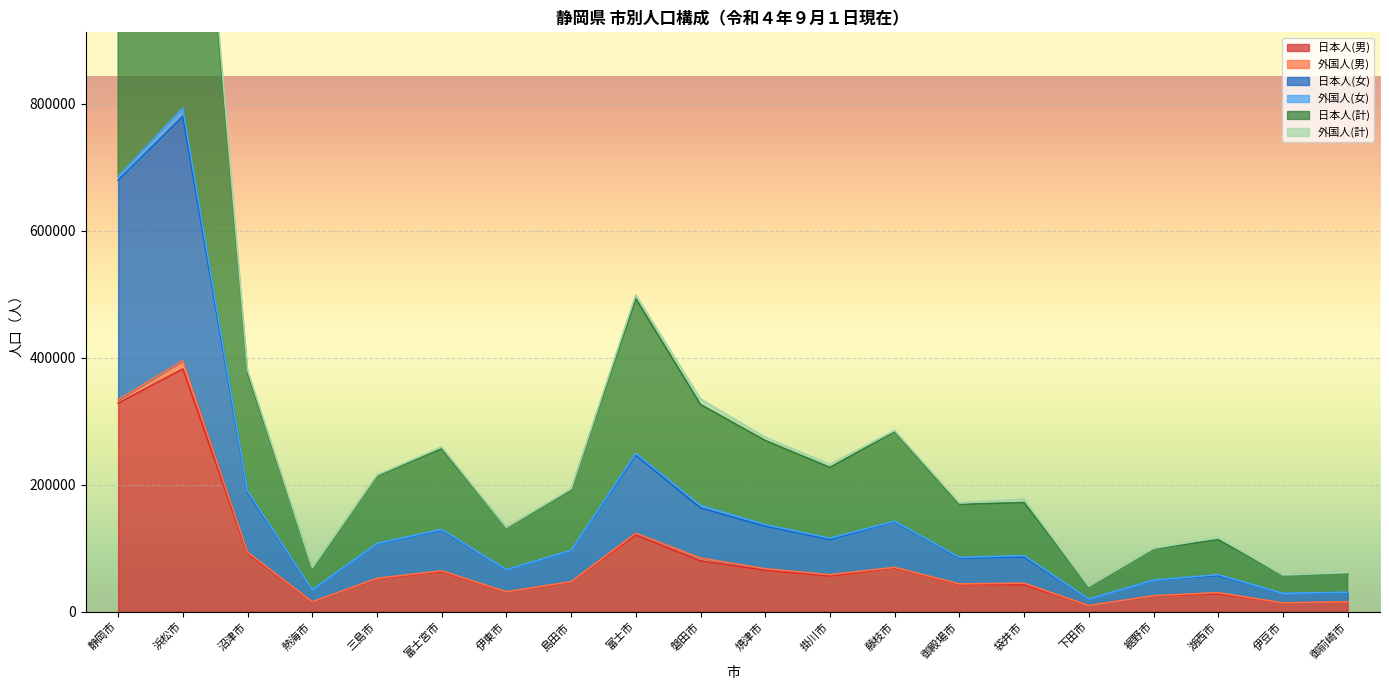

Which has a higher value, 浜松市 or 裾野市?

浜松市